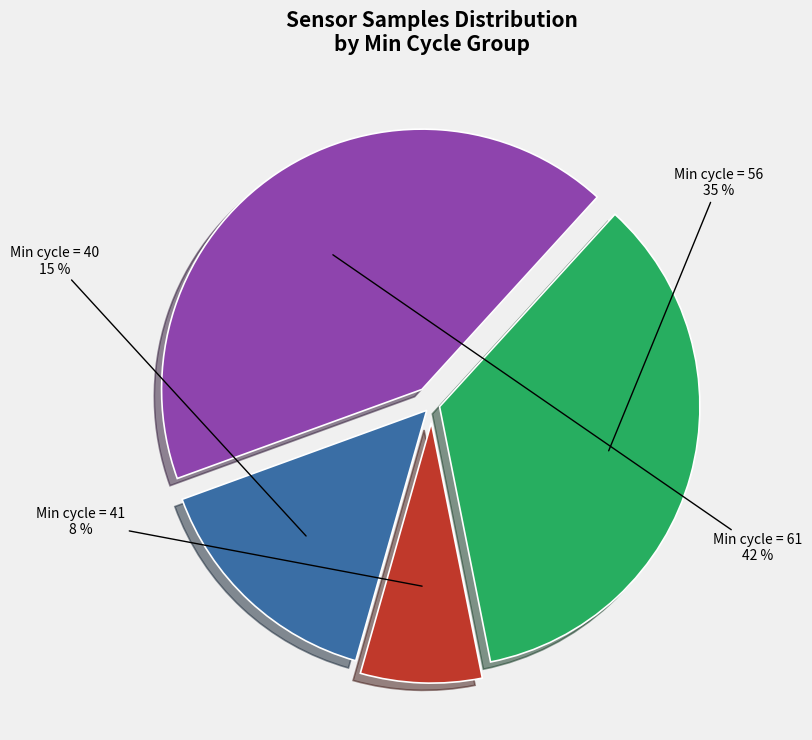

Does any single category account for the majority?

No